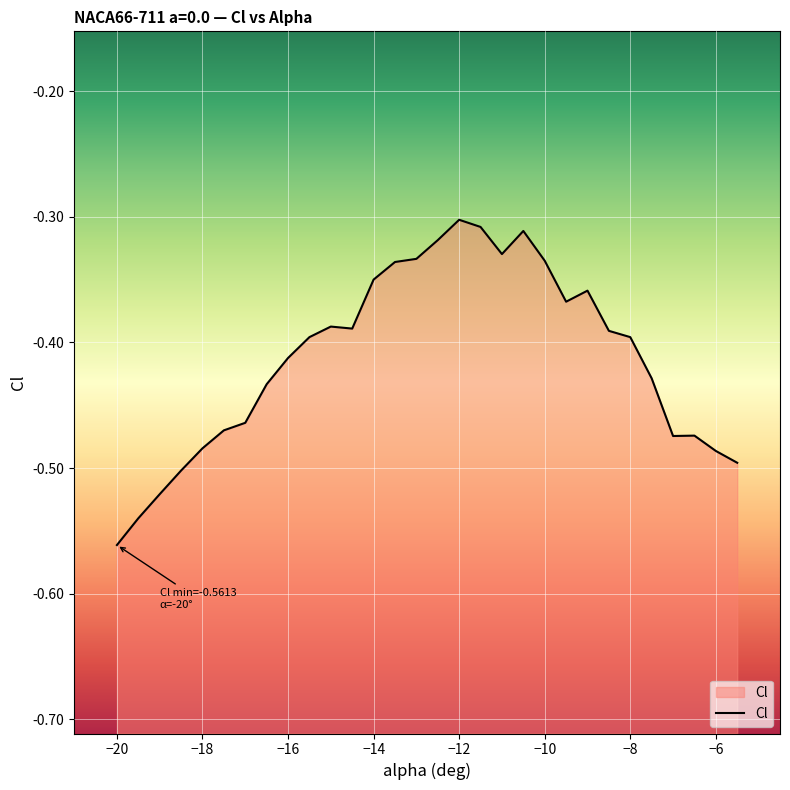

What is the smallest value displayed?

-0.6